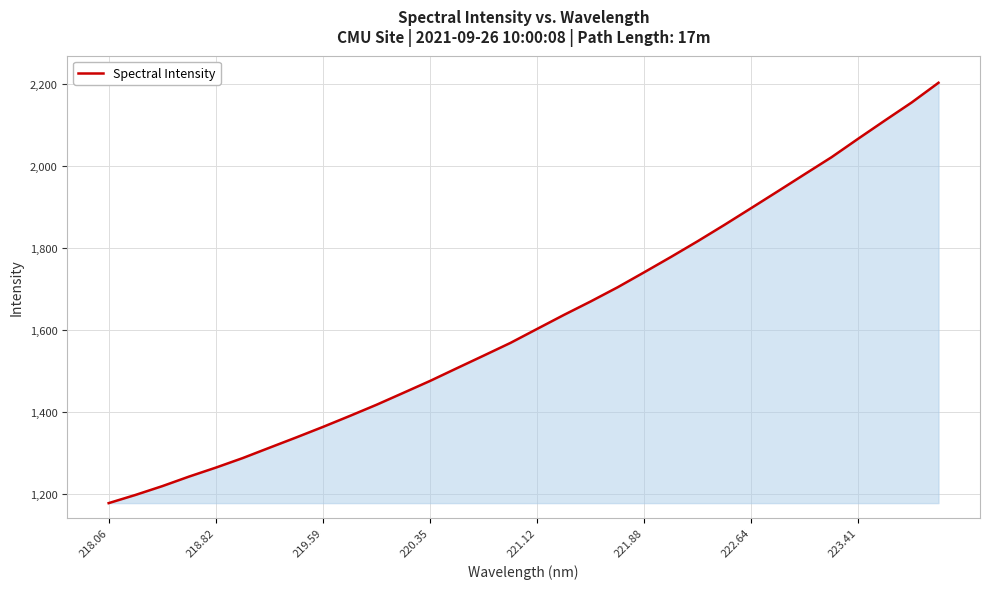

What is the maximum value shown in the chart?

2202.7